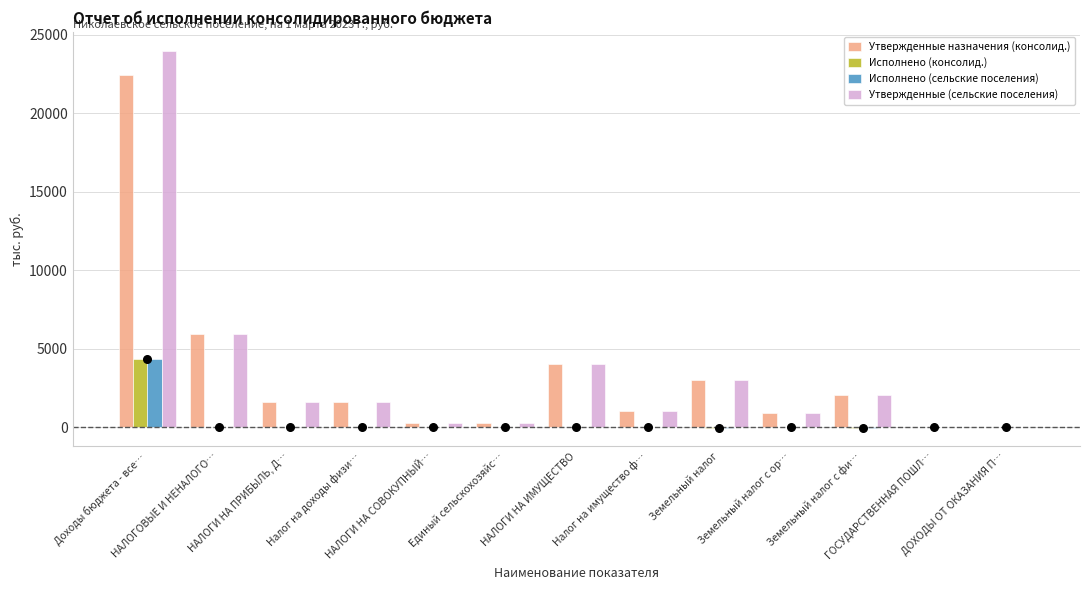

Is the value of Исполнено (консолид.) at НАЛОГИ НА СОВОКУПНЫЙ… greater than the value of Утвержденные (сельские поселения) at Земельный налог с ор…?

No